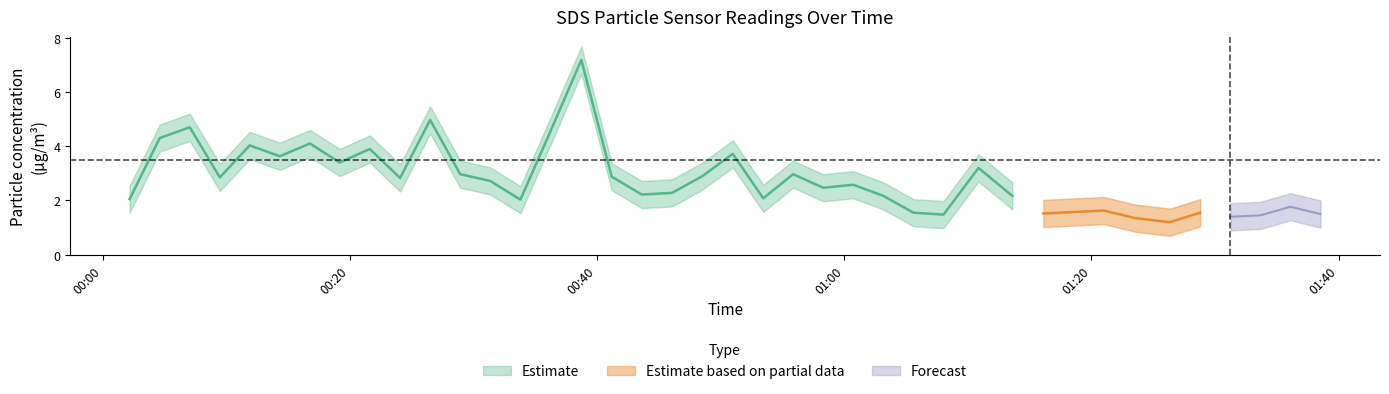

True or false: SDS_P1_center has a value of 1.4 at 2023/08/16 00:02:11.

False